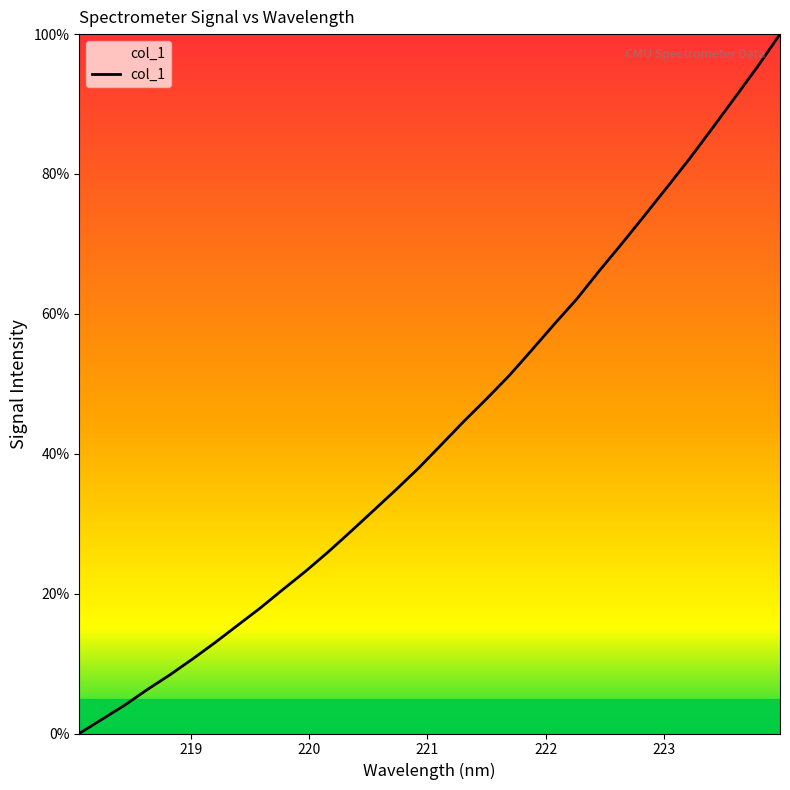

What is the difference between the maximum and minimum values?

100.0